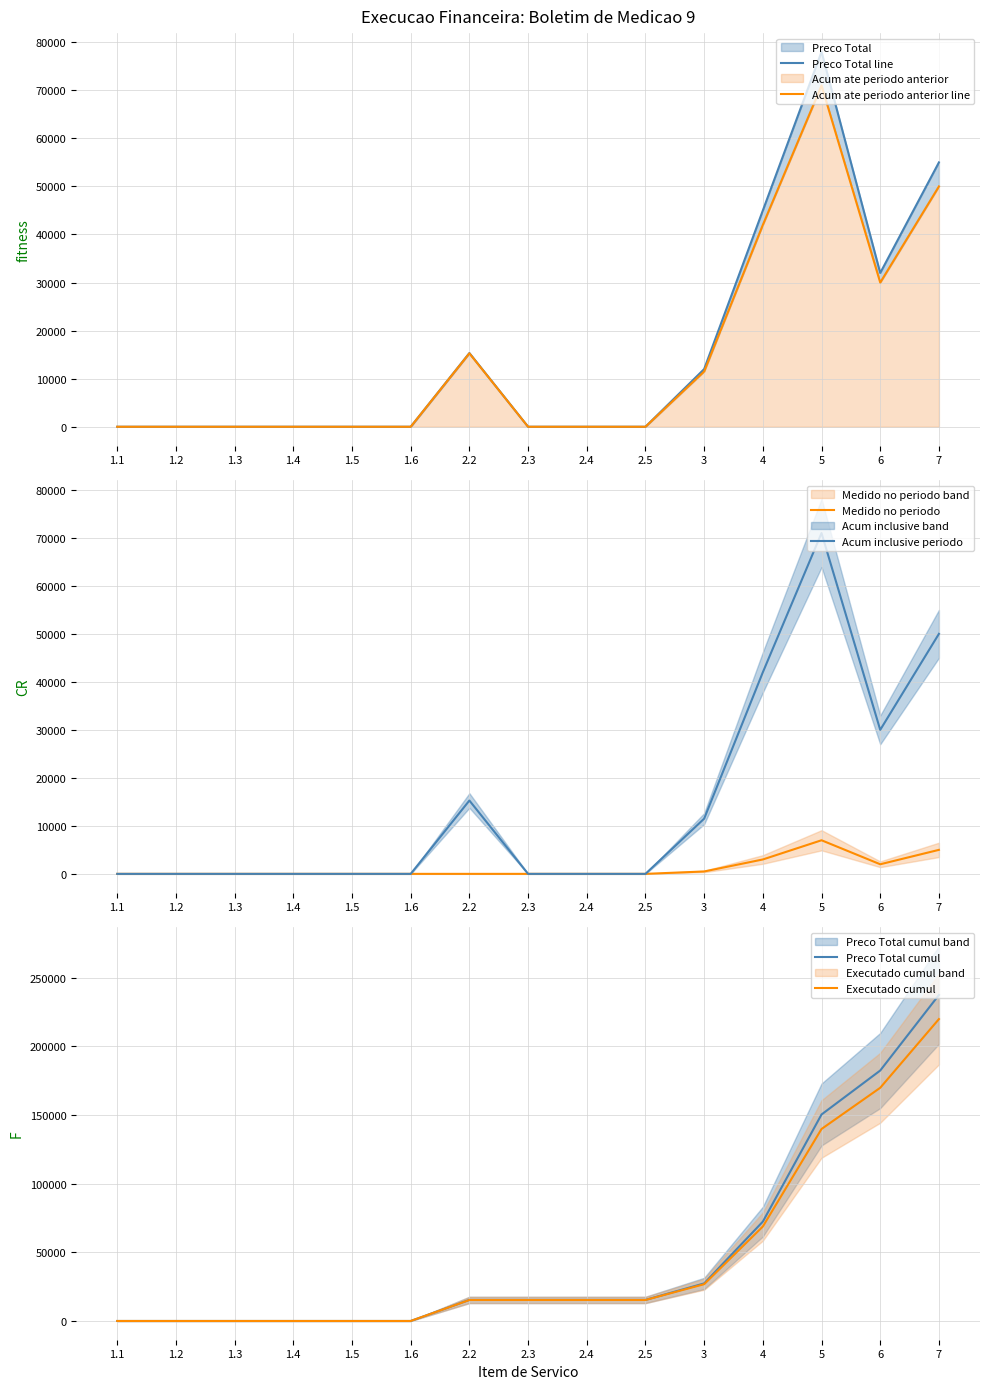

What is the maximum value shown in the chart?

237335.3